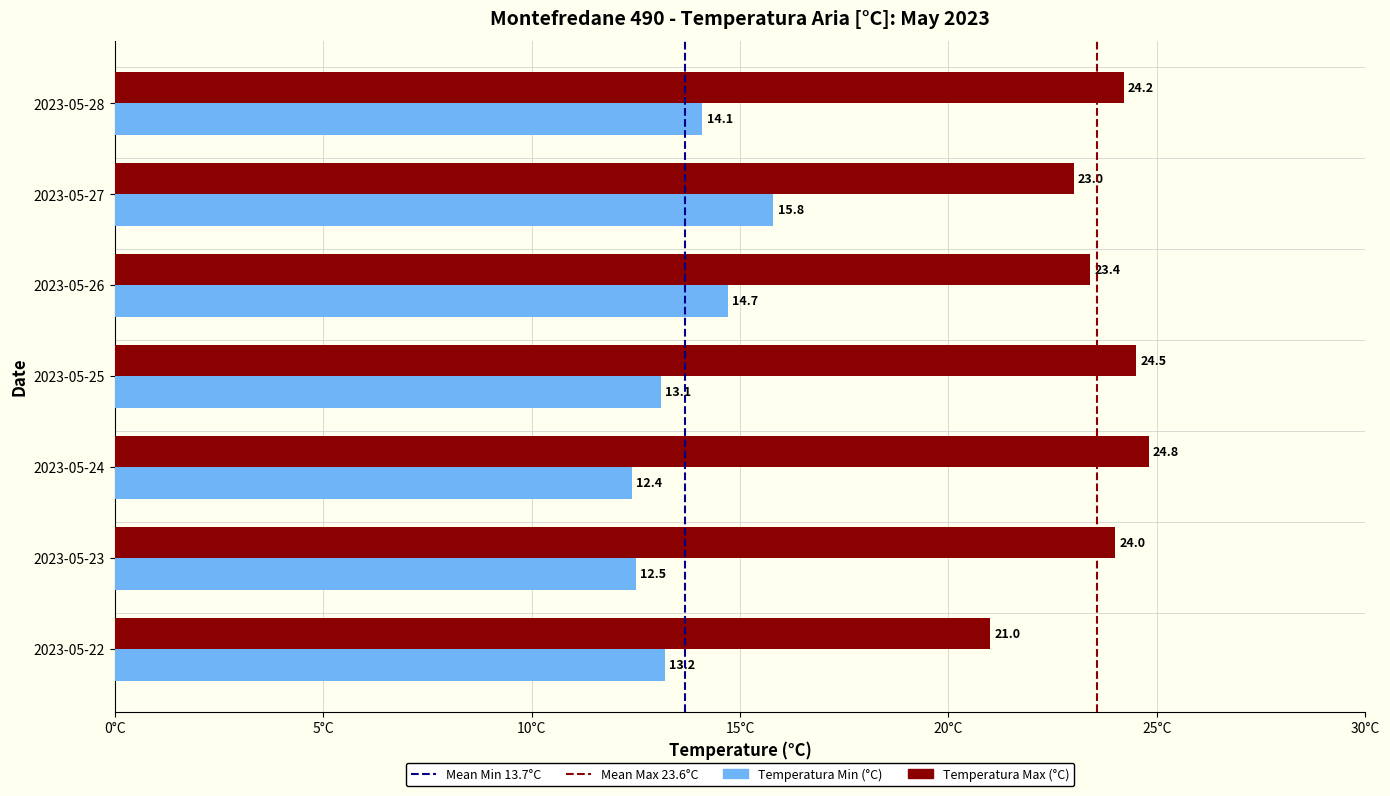

Rank the series by their average value, from highest to lowest.

Temperatura Max (°C), Temperatura Min (°C)